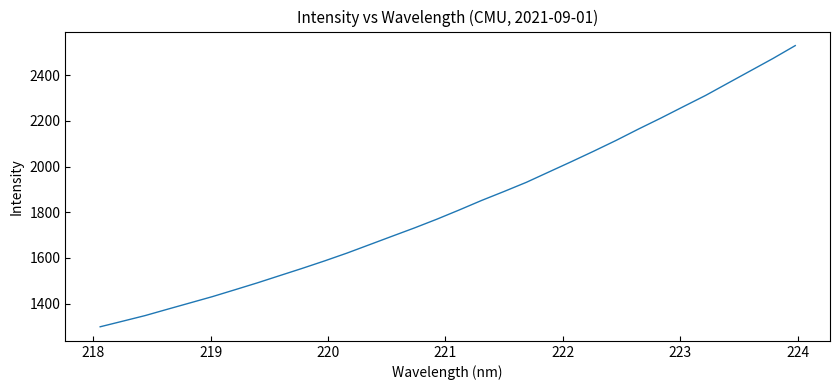

What is the smallest value displayed?

1298.8